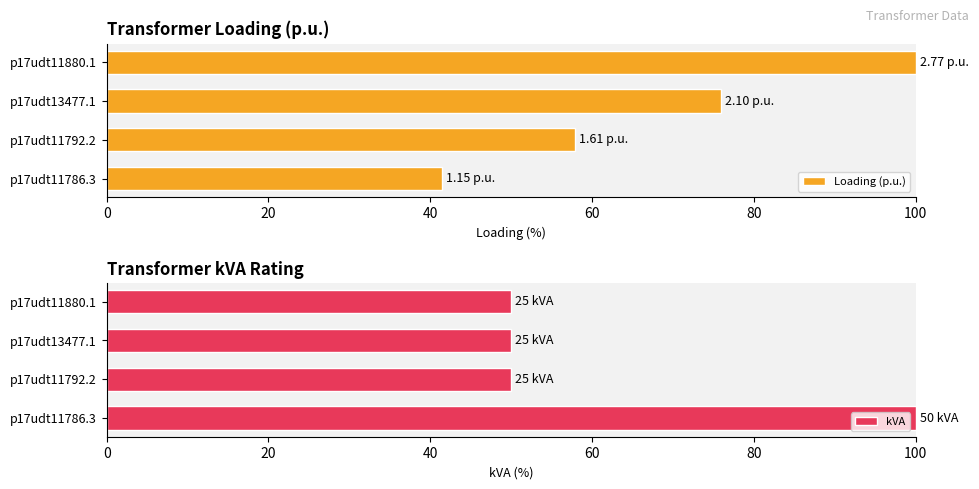

How many bars are there in total?

8